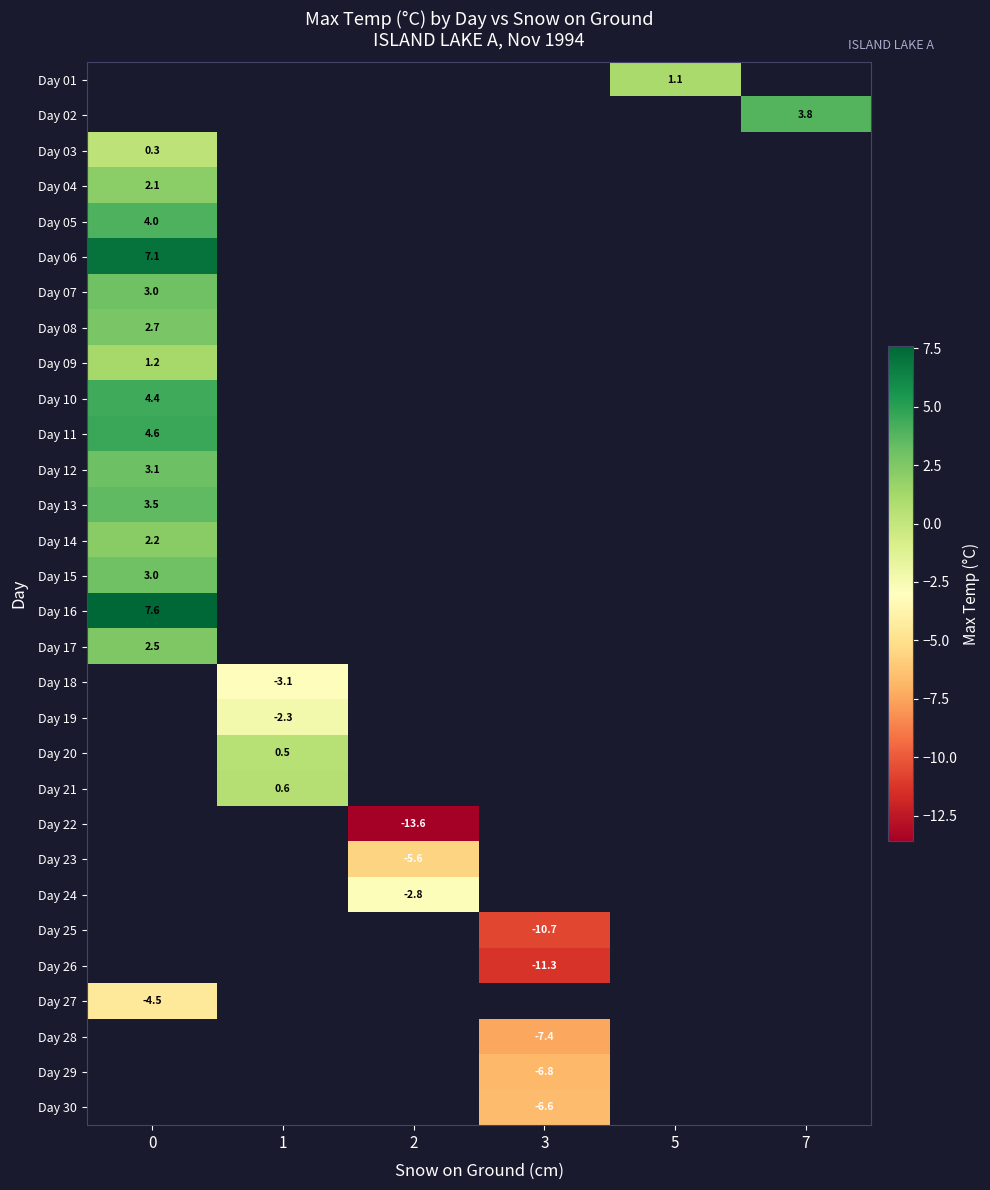

What is the greatest value displayed?

7.6